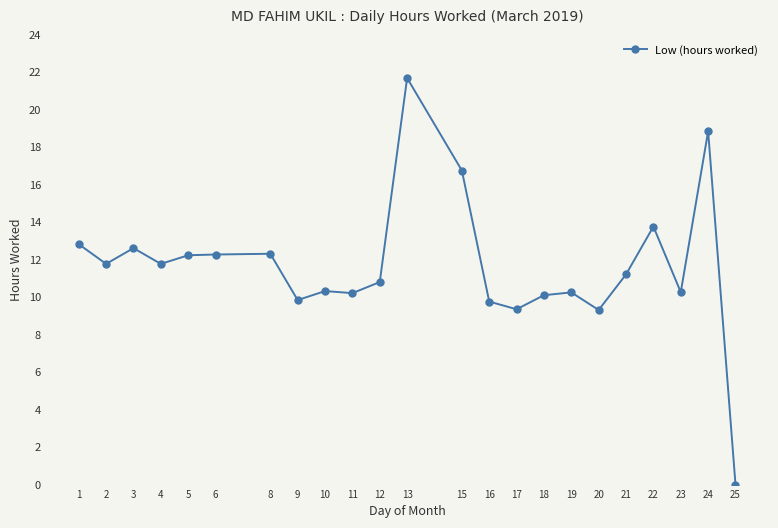

Which label corresponds to the smallest value in the chart?

25